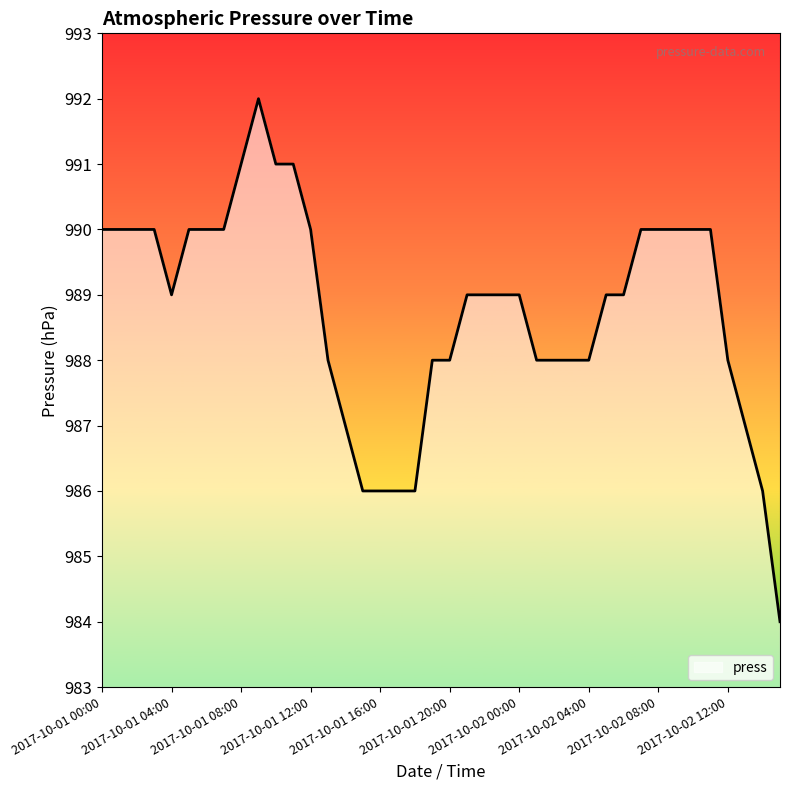

What is the minimum value shown in the chart?

984